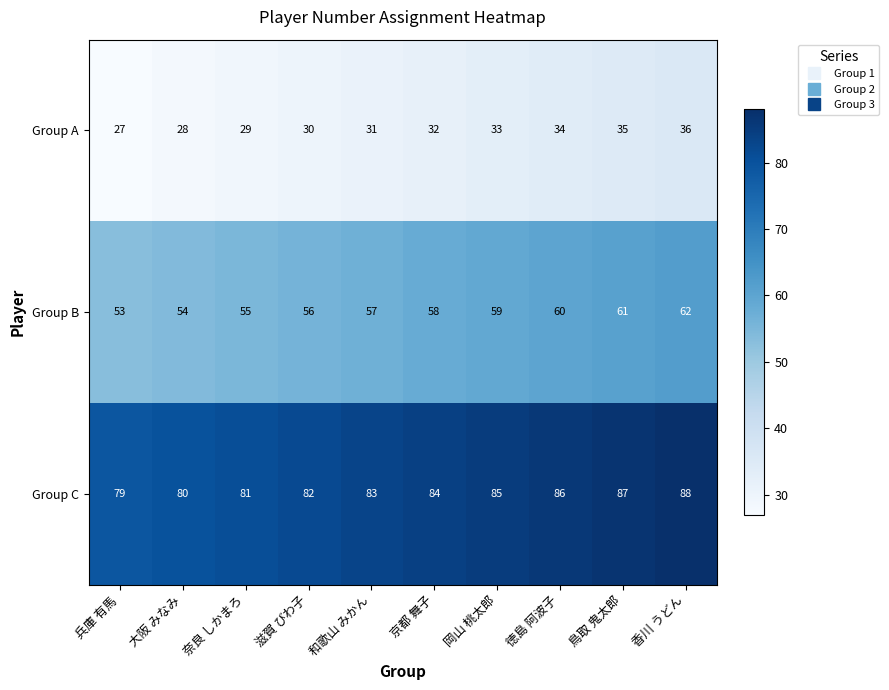

The value of Group A at 奈良 しかまろ is 29. True or false?

True